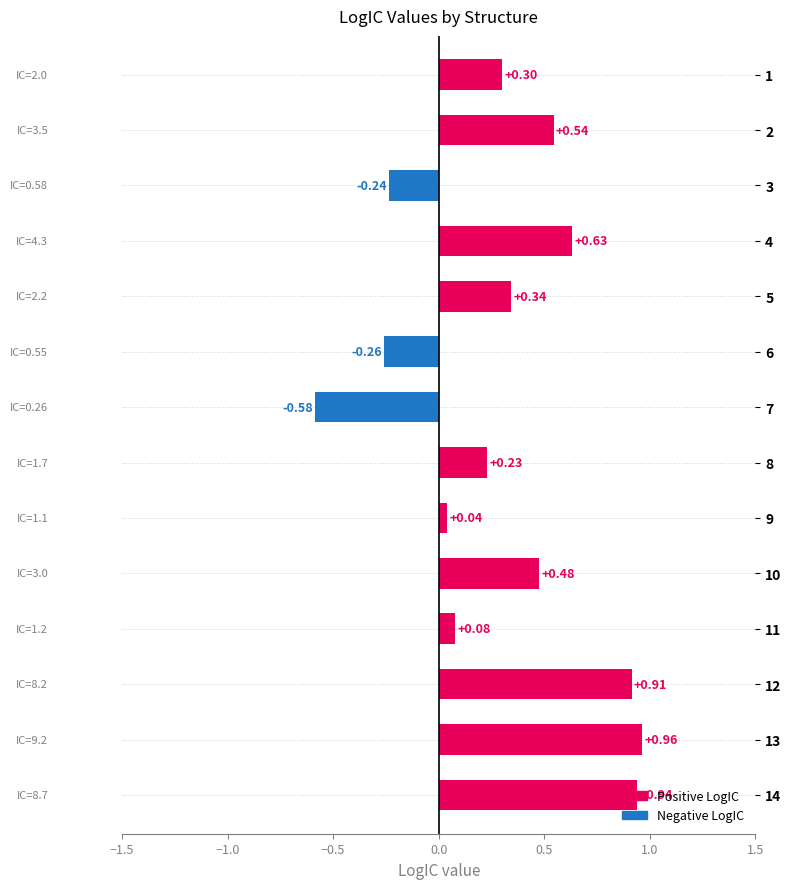

What is the change in value from 3 to 11?

+0.3